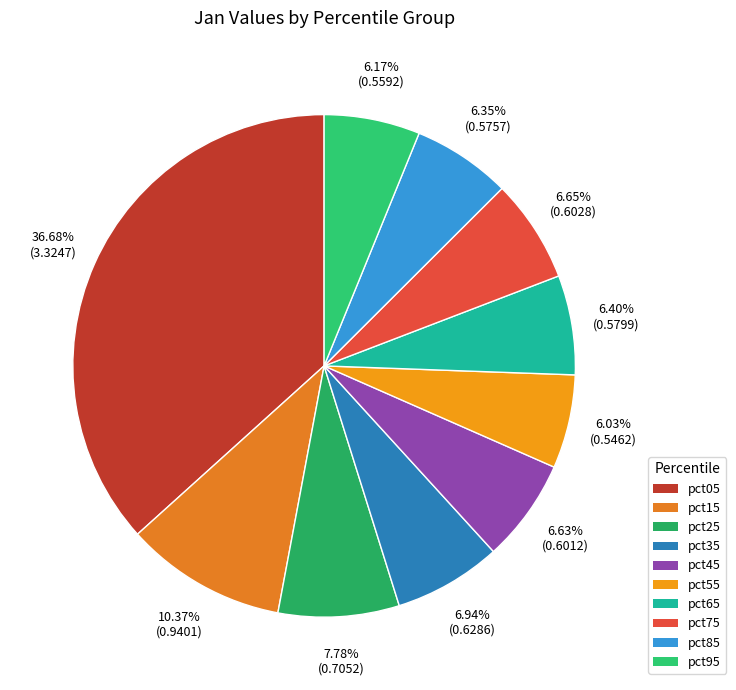

Rank the categories by value from highest to lowest.

pct05, pct15, pct25, pct35, pct75, pct45, pct65, pct85, pct95, pct55